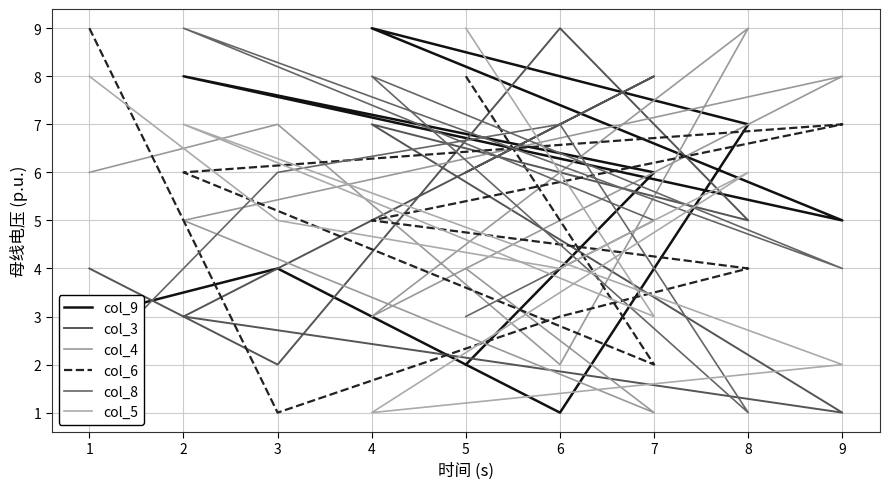

How many values in the col_3 series exceed 5?

4